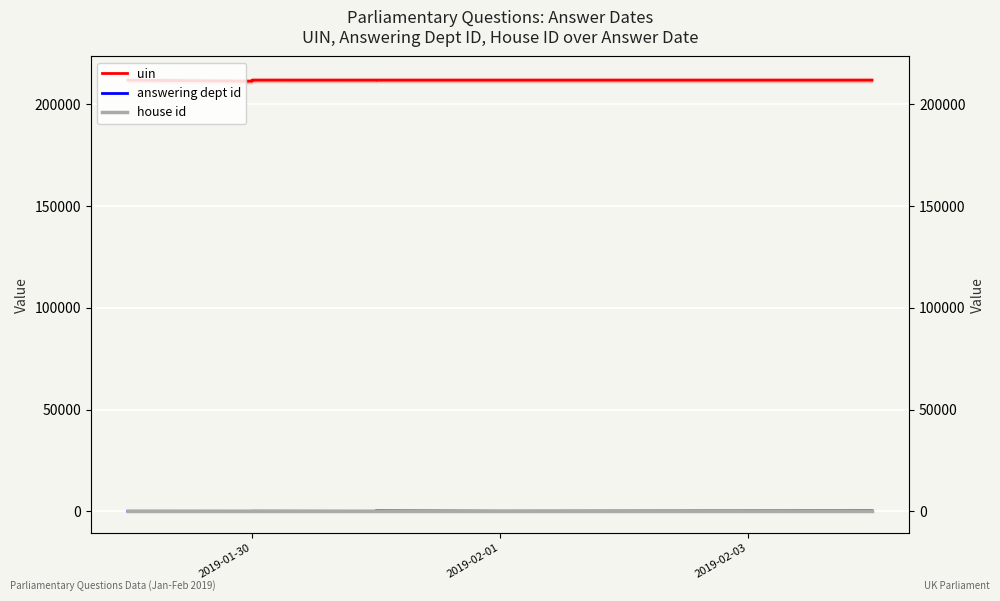

What is the maximum value shown in the chart?

211854